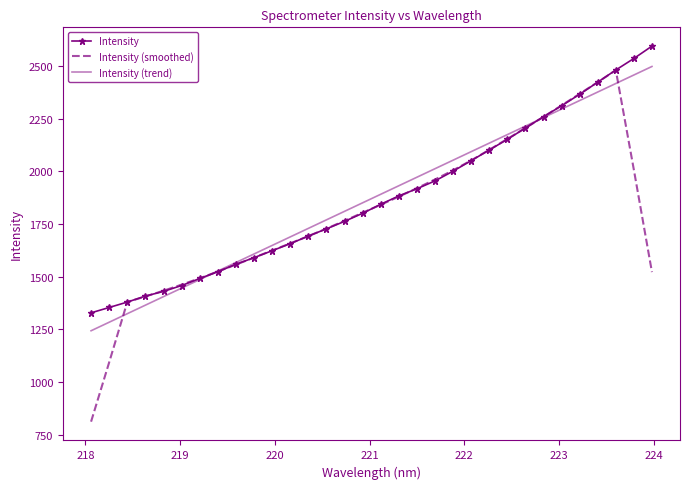

What is the minimum value for Intensity (smoothed)?

812.4